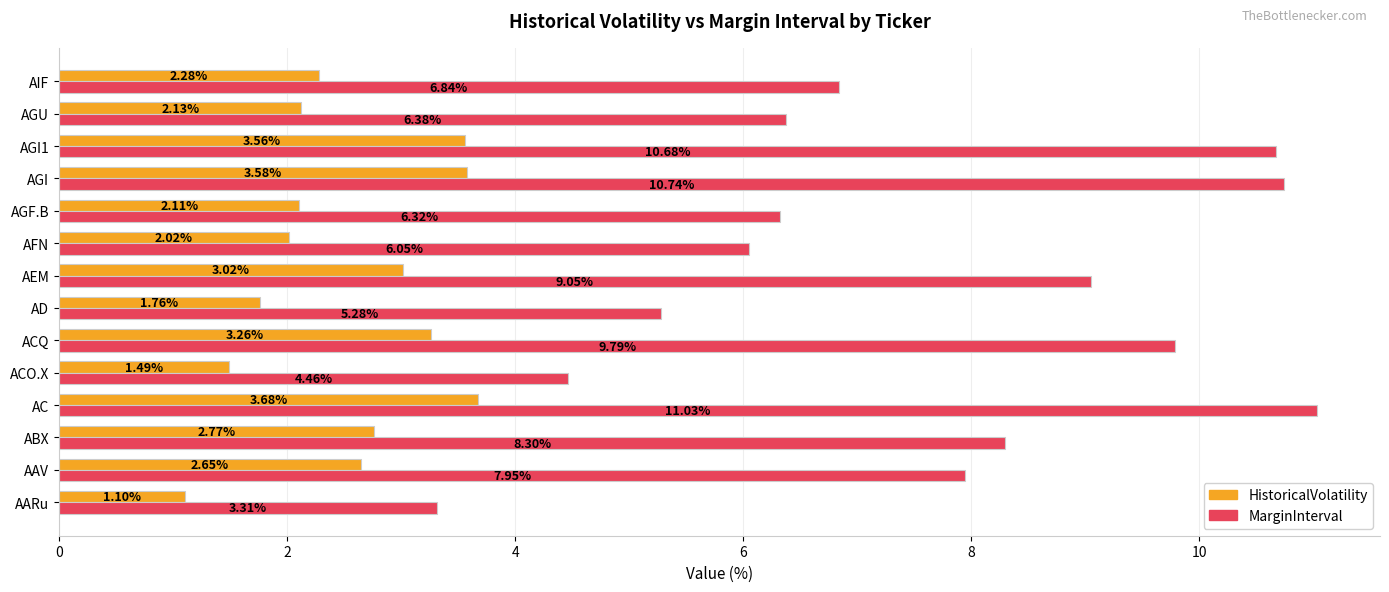

Which series has the largest range (max minus min)?

MarginInterval